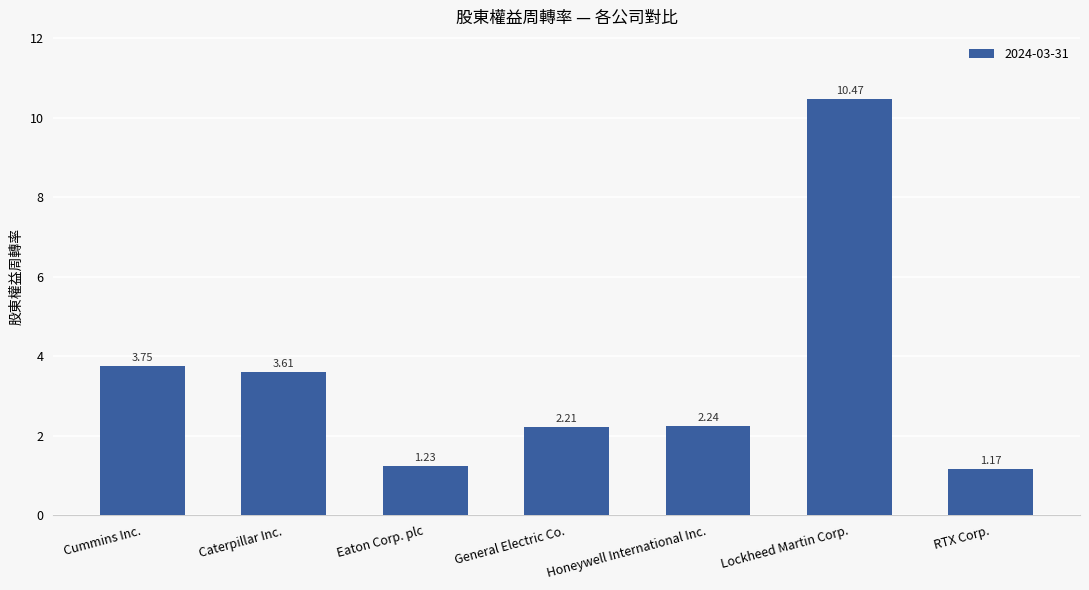

Between Eaton Corp. plc and RTX Corp., which is larger?

Eaton Corp. plc